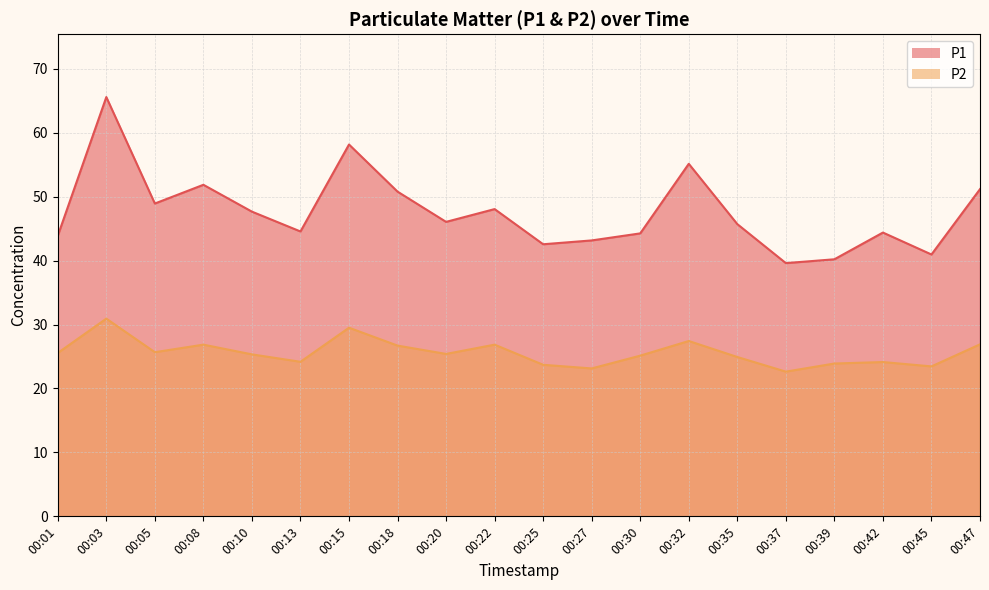

The P2 series shows 25.3 at 00:10. True or false?

True